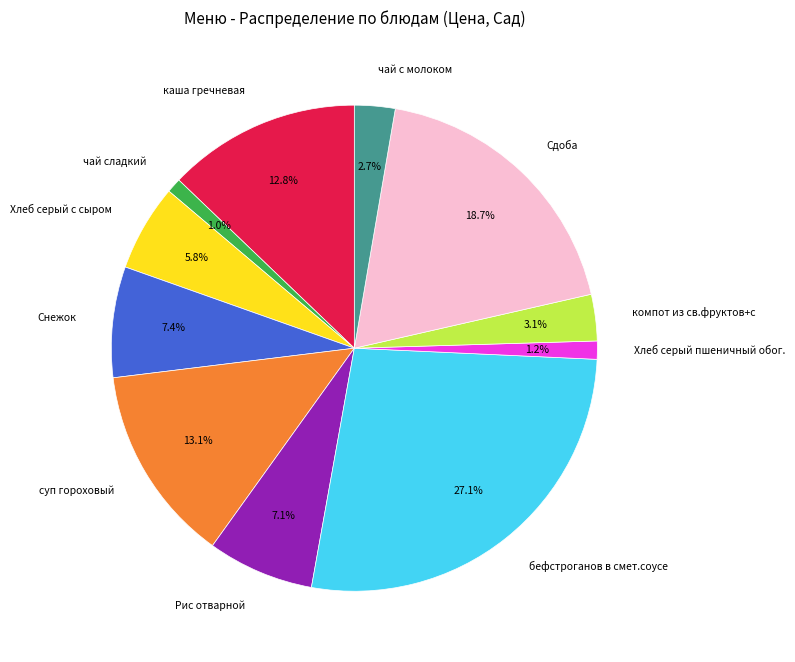

Count the number of slices in the pie.

11